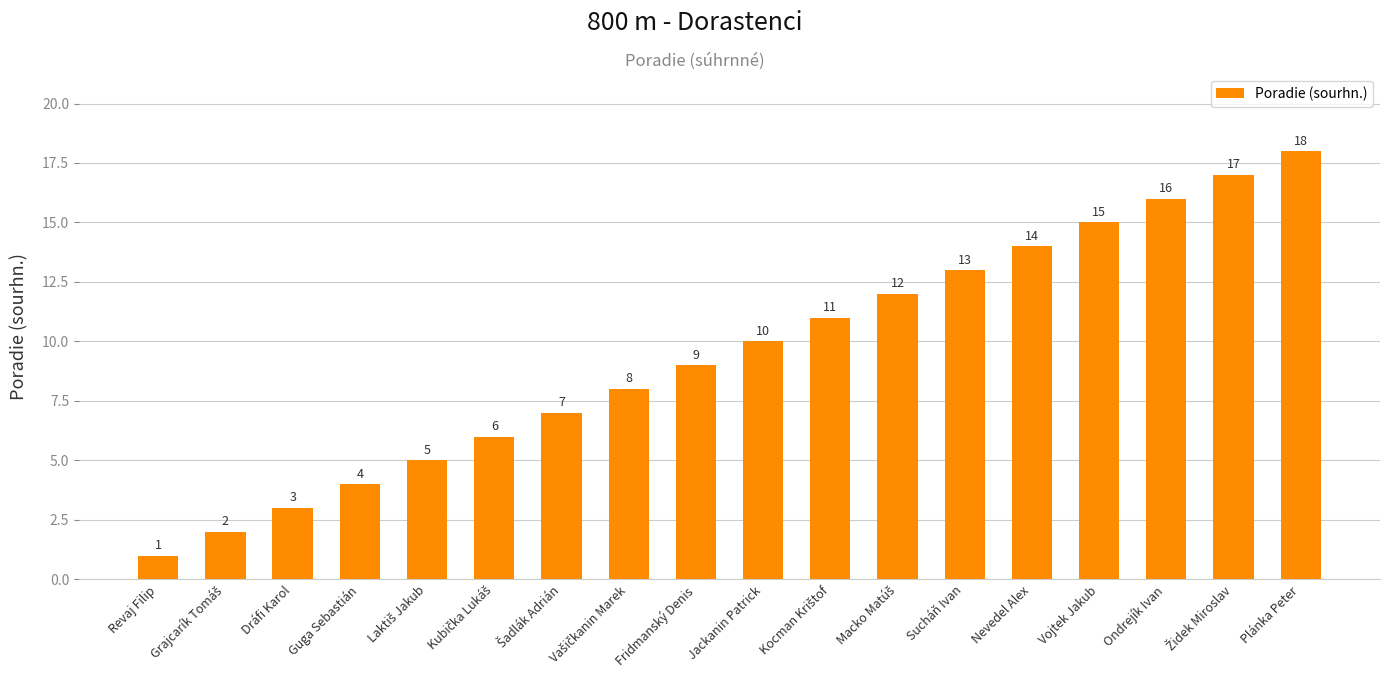

What is the difference between the maximum and minimum values?

17